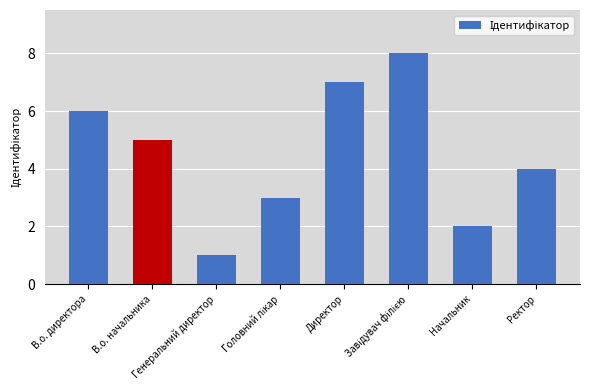

What is the difference between the maximum and second lowest values?

6